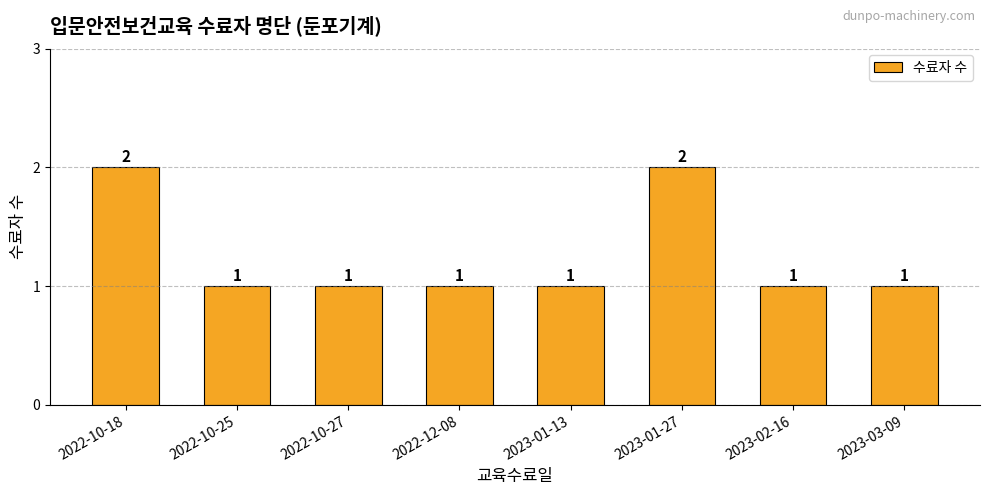

What is the change in value from 2022-12-08 to 2023-01-27?

+1